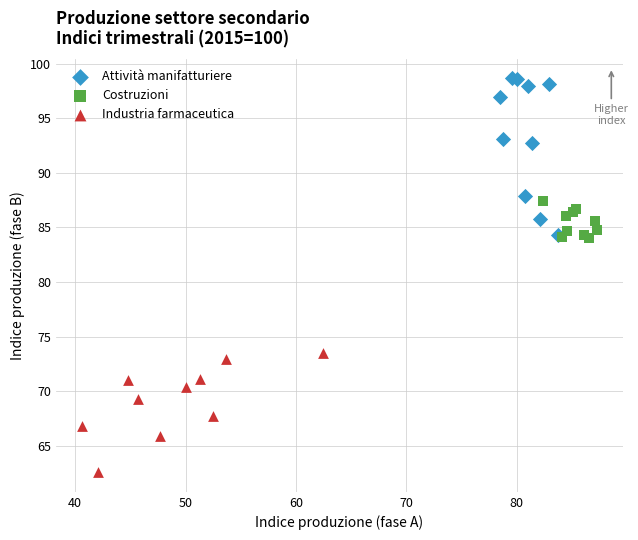

Which series has the widest spread of Y values?

Attività manifatturiere